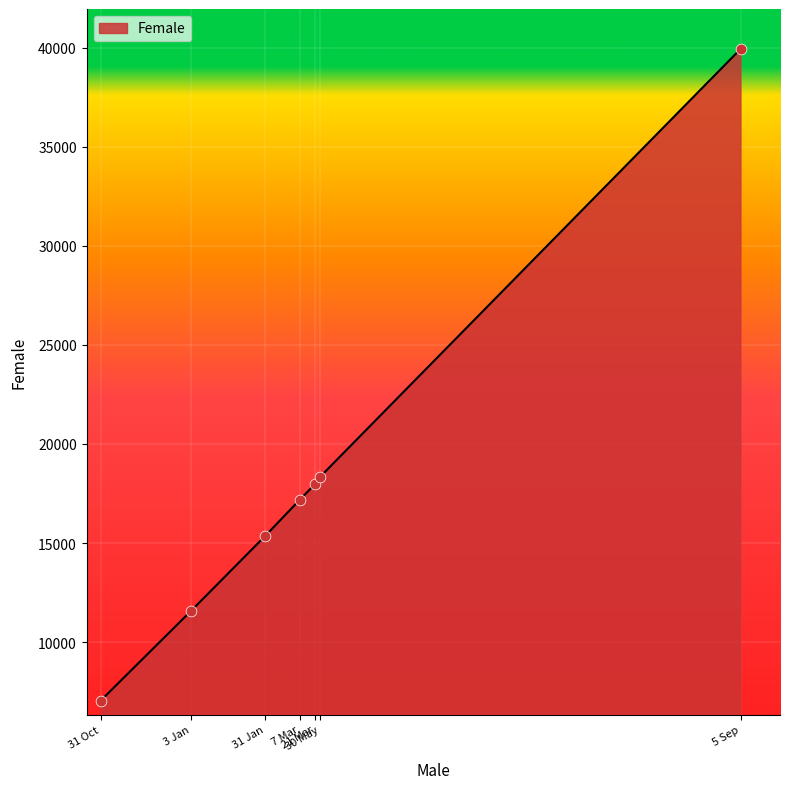

What is the maximum value shown in the chart?

39951.4